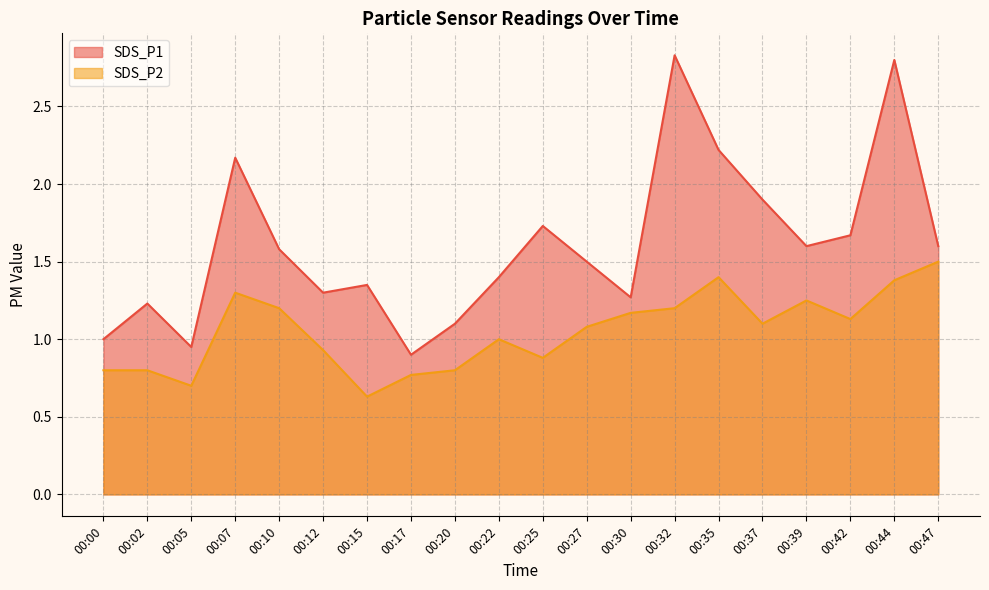

Which has a higher value, 00:47 or 00:27?

00:47